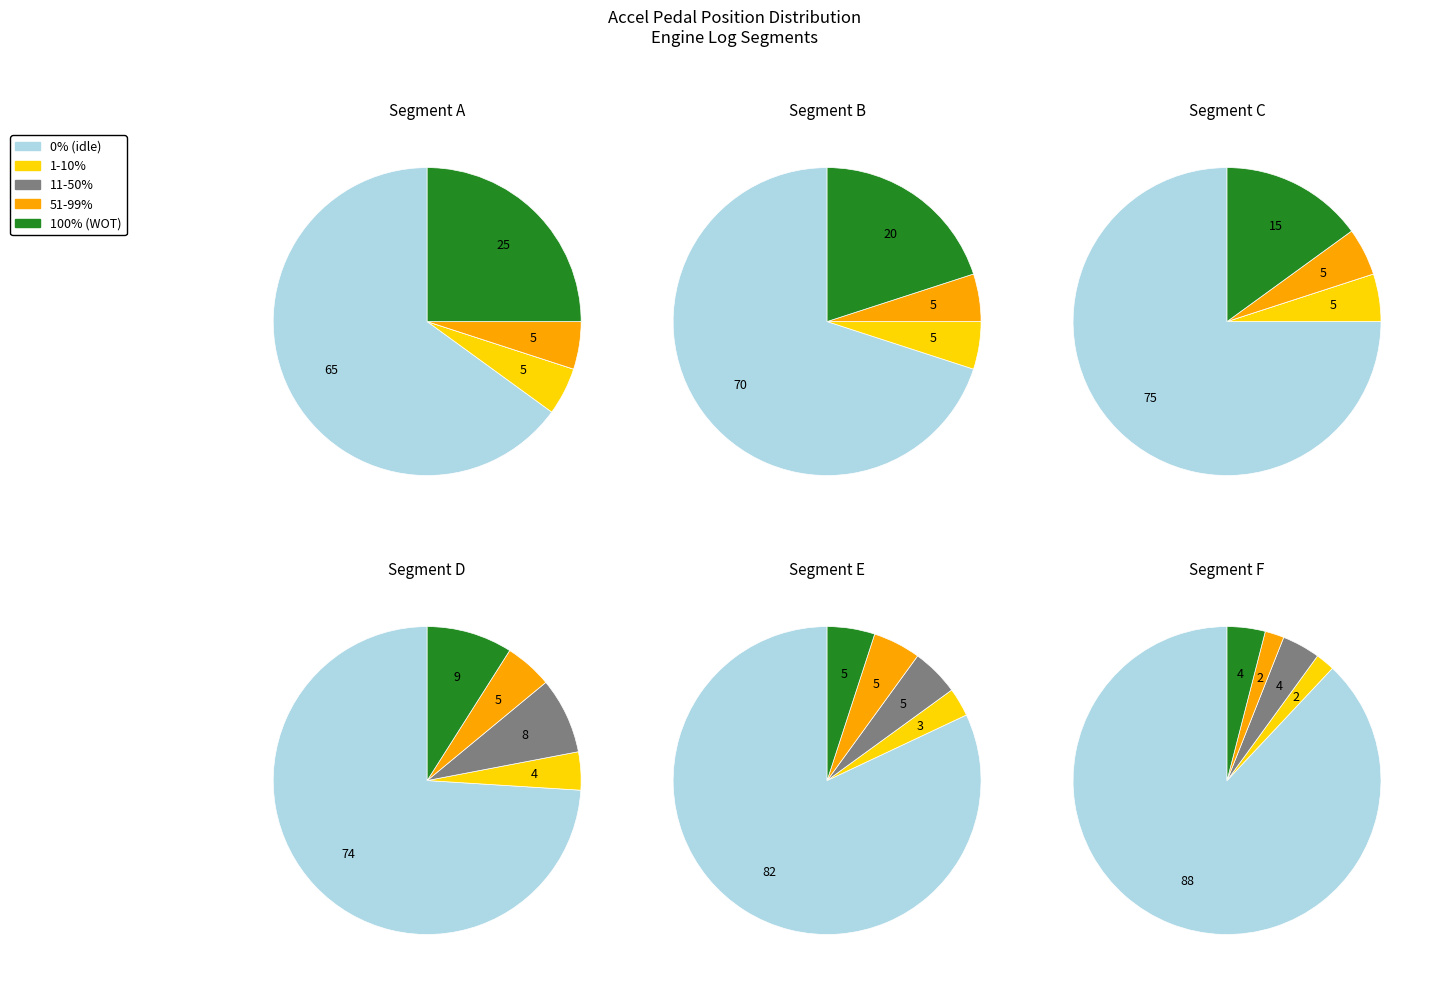

Does 0 account for over 50% of the chart?

Yes